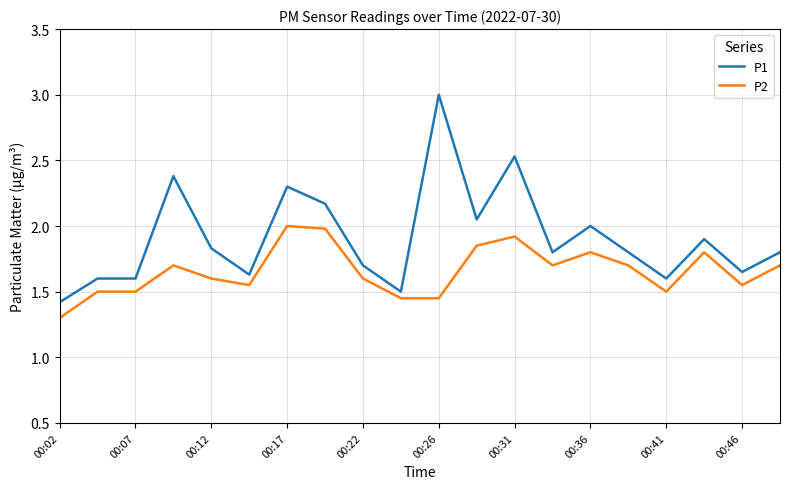

What is the maximum value for P1?

3.0